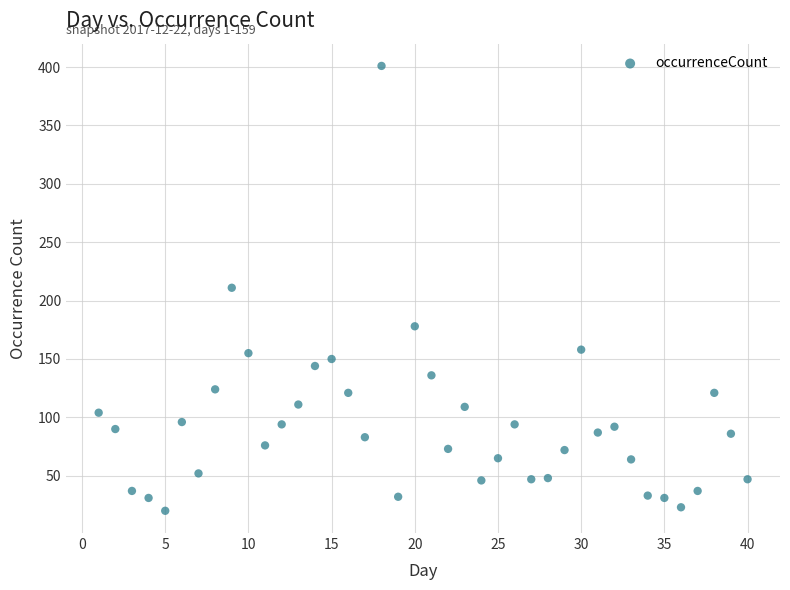

What is the range of X values (max minus min)?

39